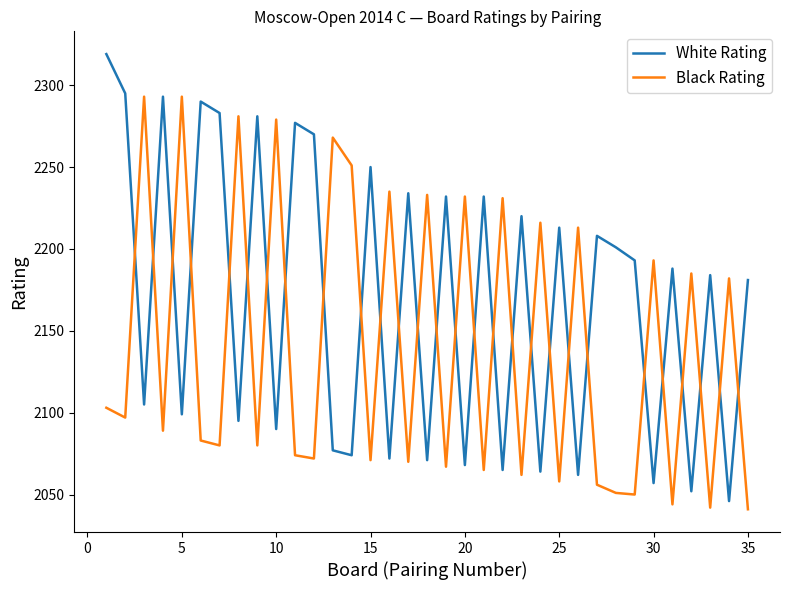

Which series has the largest total across all categories?

White Rating